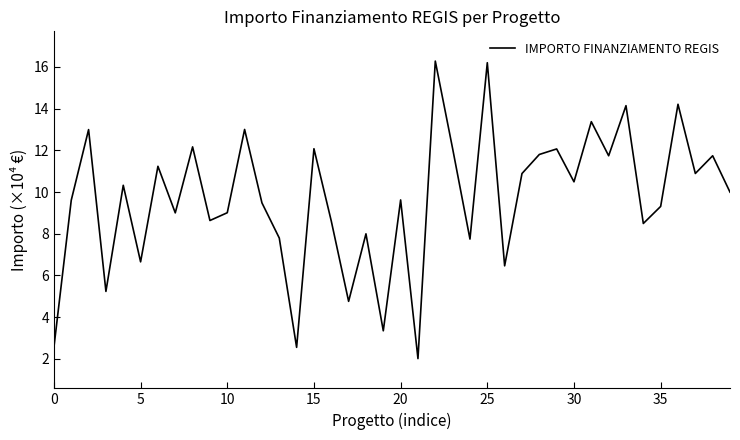

How many lines are shown in the chart?

1